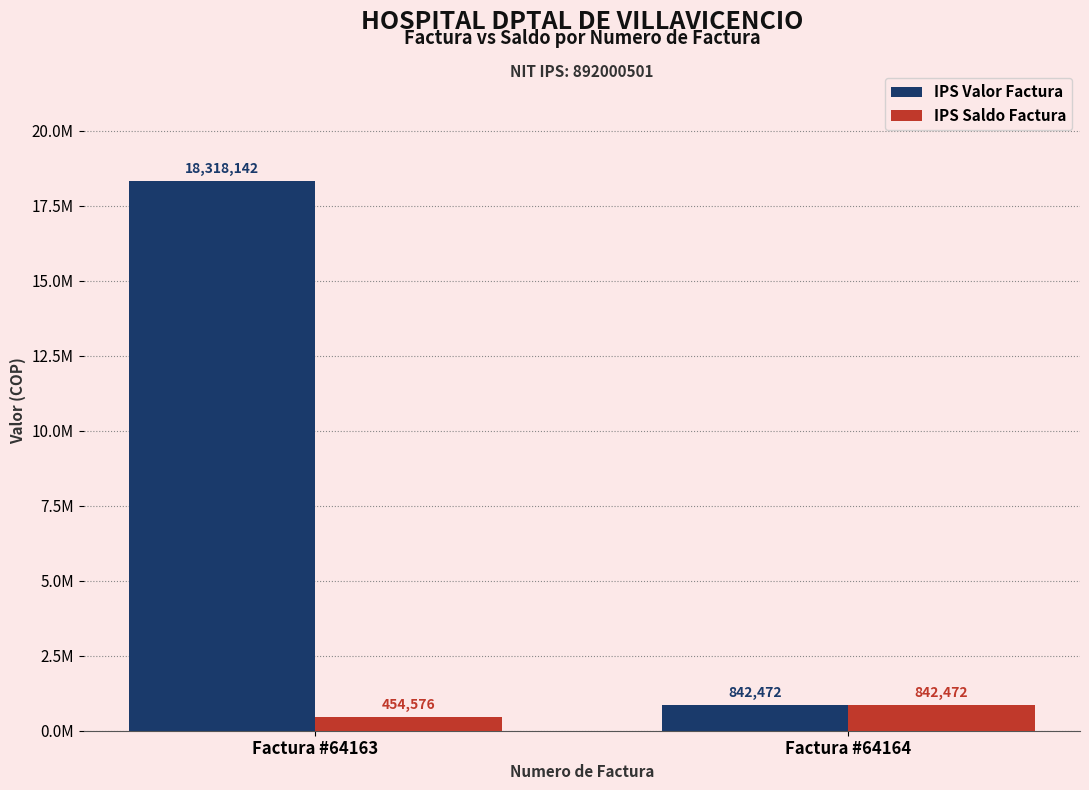

Does the chart contain stacked bars?

No